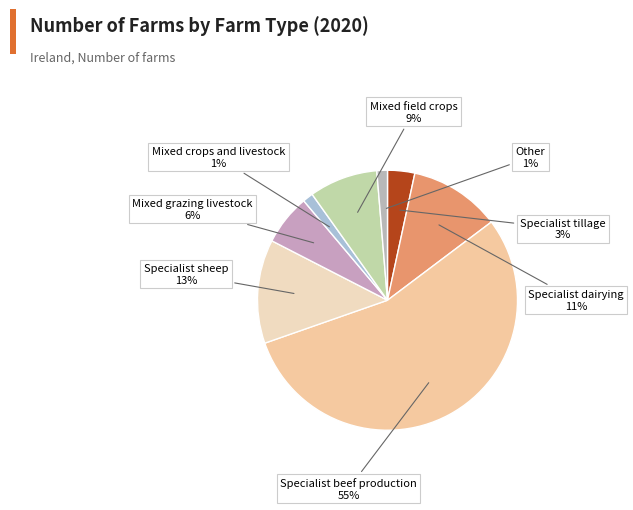

How many segments does this pie chart have?

8